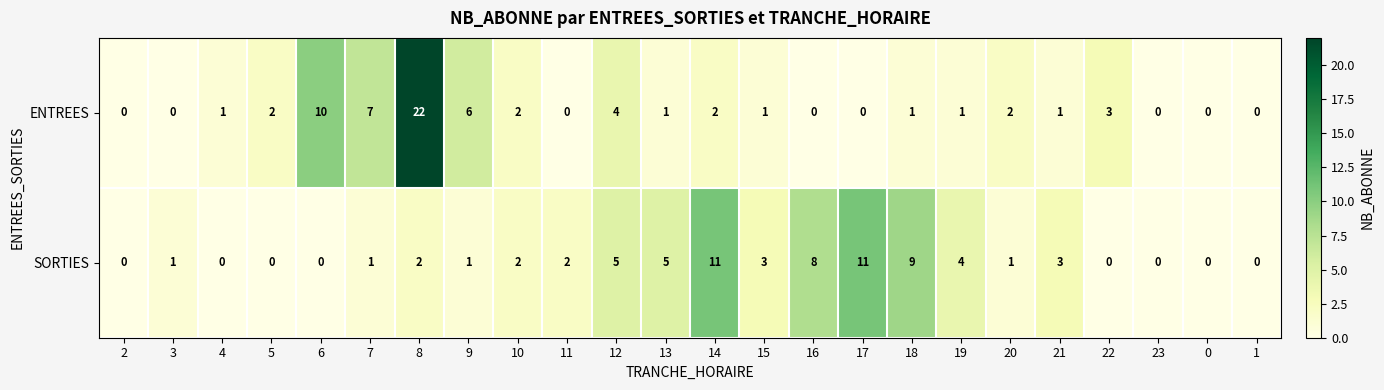

At which category is the sum across all series the highest?

8